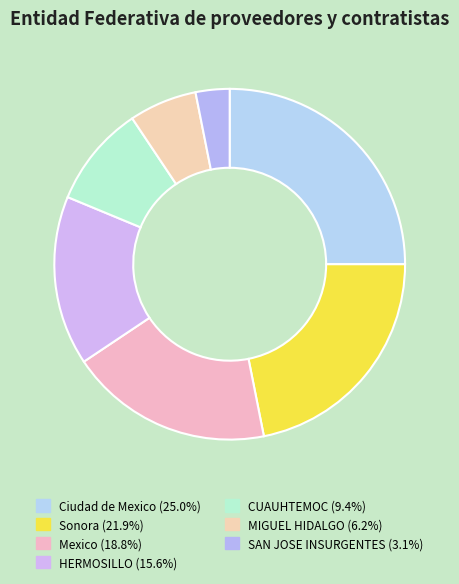

To the nearest percent, what is the combined percentage of Sonora and SAN JOSE INSURGENTES?

25%